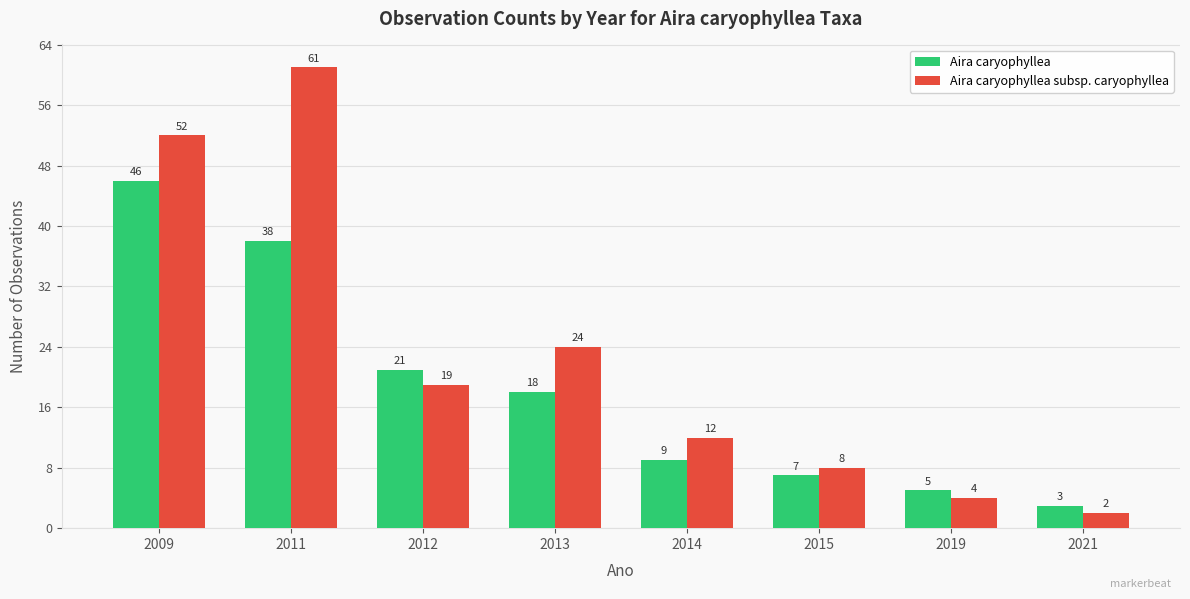

At which label is Aira caryophyllea closest to 24?

2012